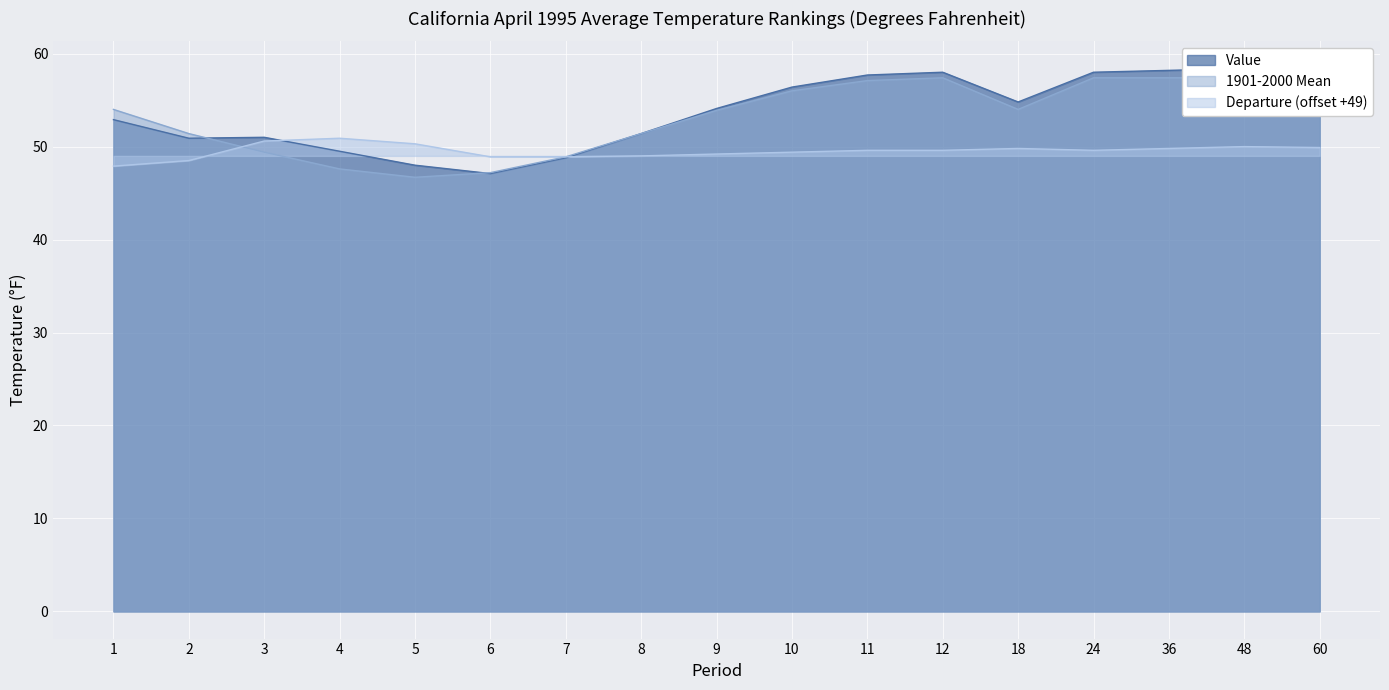

Reading right to left, extract all data points from this chart.

Value: 60=58.2	48=58.4	36=58.2	24=58.0	18=54.8	12=58.0	11=57.7	10=56.4	9=54.1	8=51.4	7=48.8	6=47.1	5=48.0	4=49.5	3=51.0	2=50.9	1=52.9
1901-2000 Mean: 60=57.3	48=57.4	36=57.4	24=57.4	18=54.0	12=57.4	11=57.1	10=56.0	9=53.9	8=51.4	7=48.9	6=47.2	5=46.7	4=47.6	3=49.4	2=51.4	1=54.0
Departure: 60=49.9	48=50.0	36=49.8	24=49.6	18=49.8	12=49.6	11=49.6	10=49.4	9=49.2	8=49.0	7=48.9	6=48.9	5=50.3	4=50.9	3=50.6	2=48.5	1=47.9